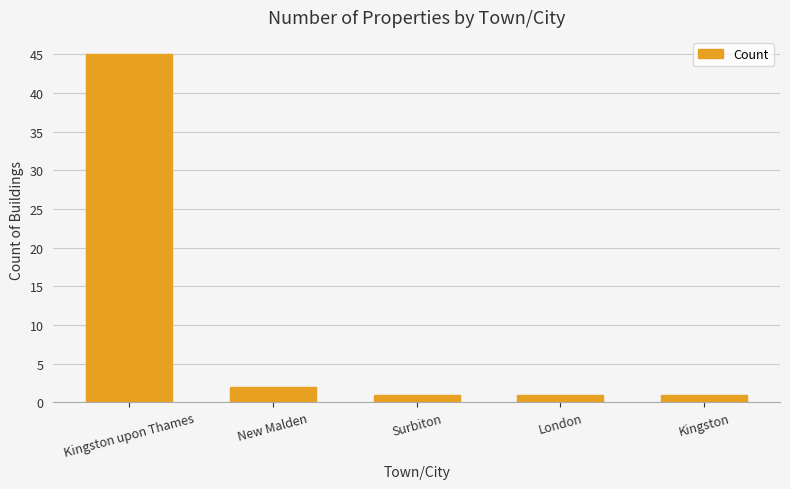

What value does the data have at Kingston upon Thames, to the nearest 5?

45